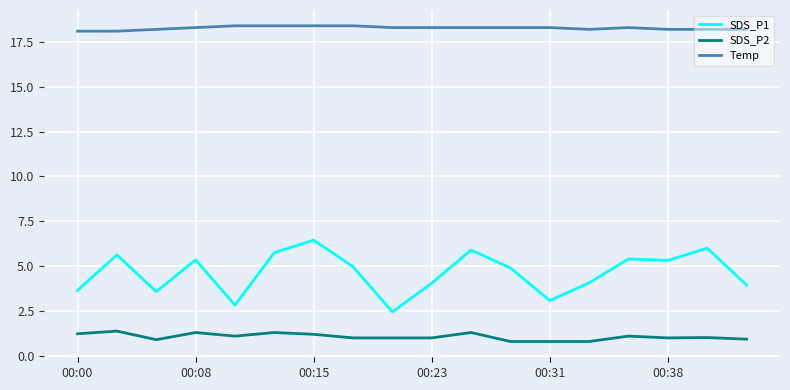

Which series has the largest total across all categories?

Temp